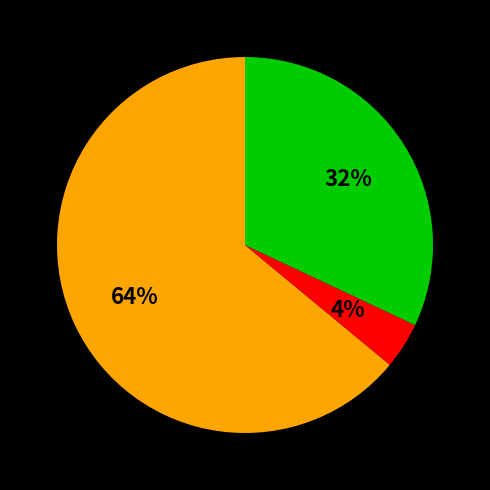

Is there any slice that represents more than half of the pie?

Yes